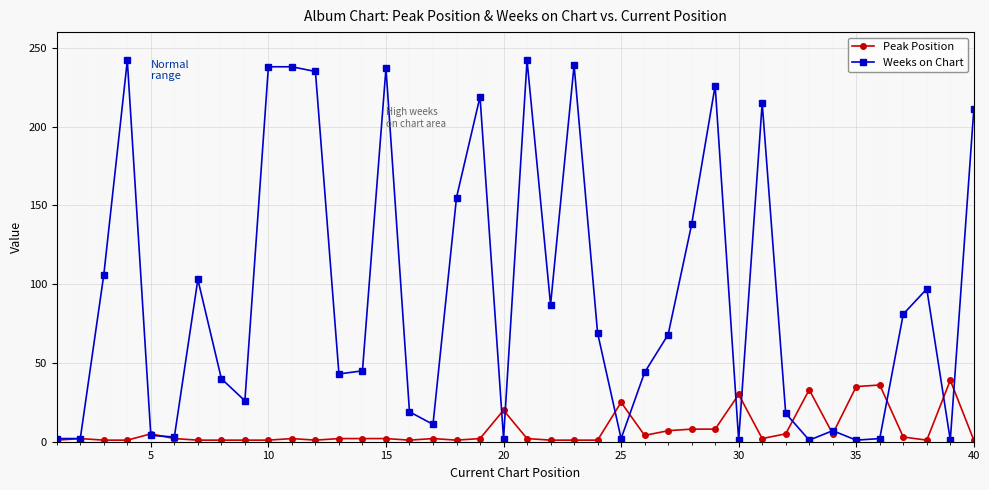

What is the maximum value for Weeks on Chart?

242